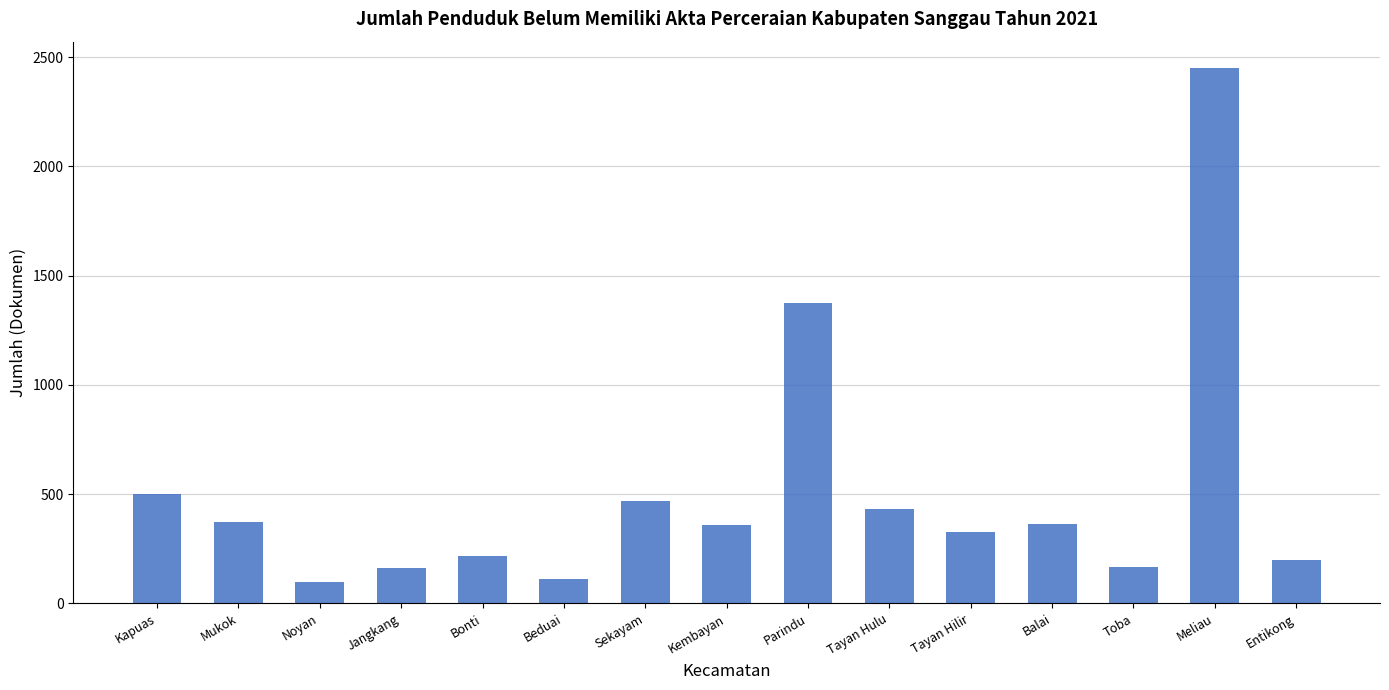

What is the value of the 8th bar from the left?

359